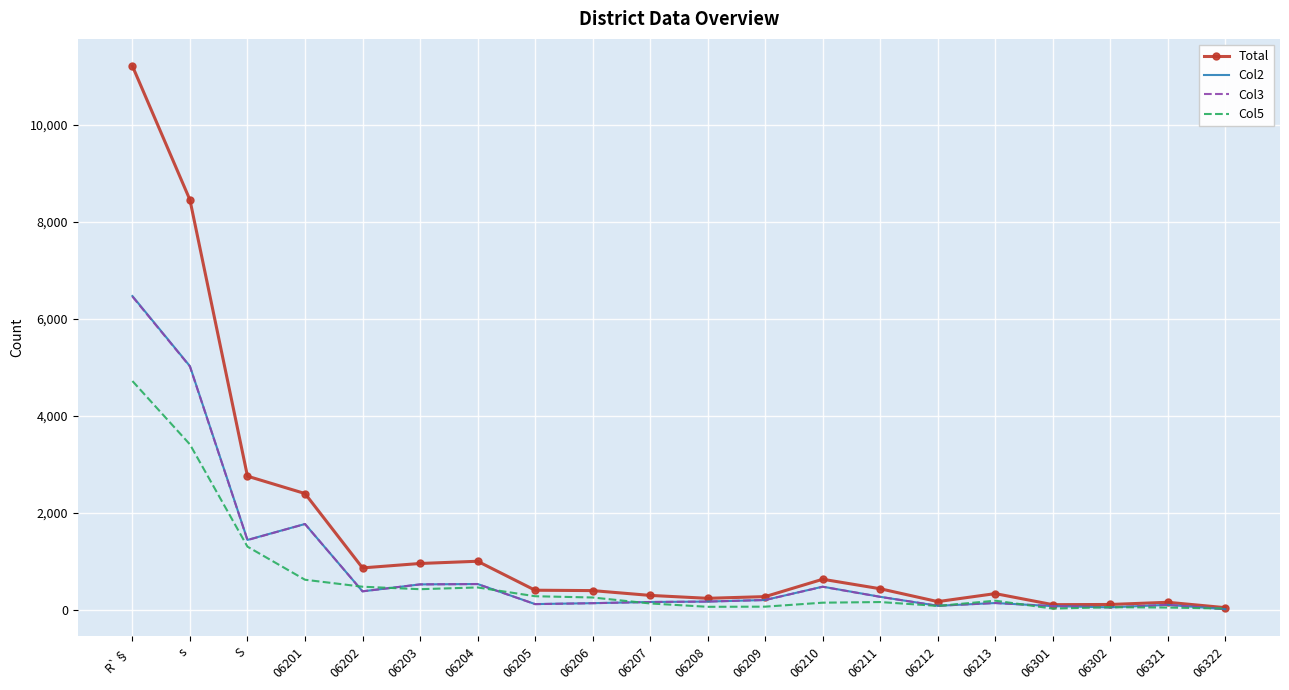

The value of Col5 at S is 1930. True or false?

False